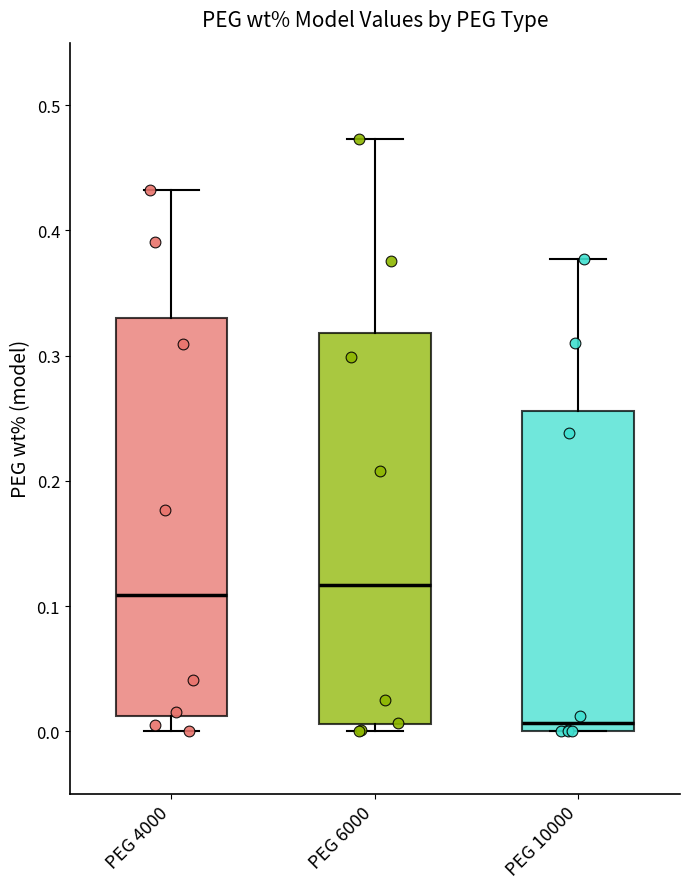

Where is the lower edge of the box for PEG 4000 on the y-axis? The values are not printed on the chart, so give them approximately, as read against the axis.

0.01